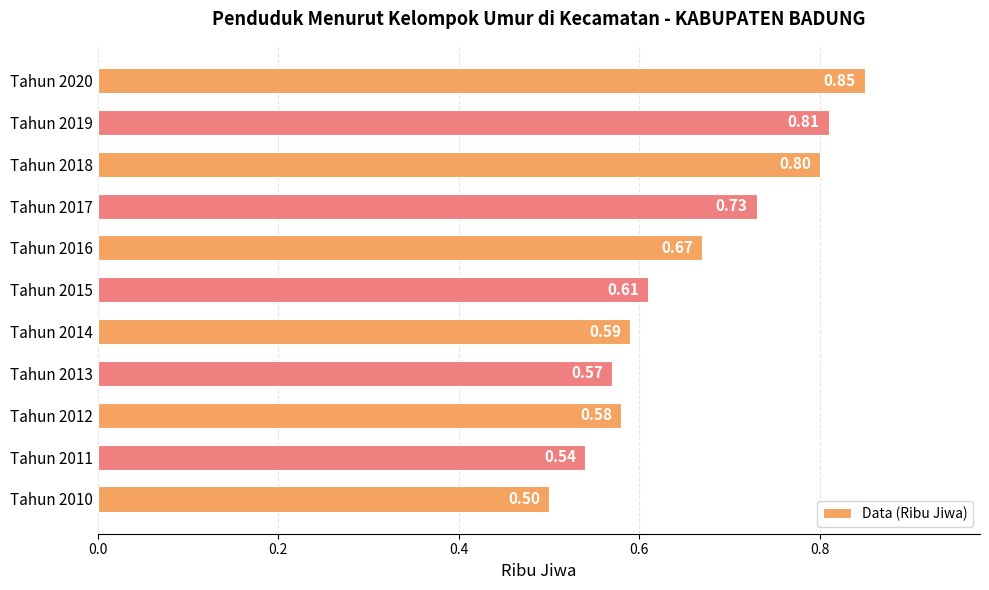

List the labels in order of value, largest first.

Tahun 2020, Tahun 2019, Tahun 2018, Tahun 2017, Tahun 2016, Tahun 2015, Tahun 2014, Tahun 2012, Tahun 2013, Tahun 2011, Tahun 2010